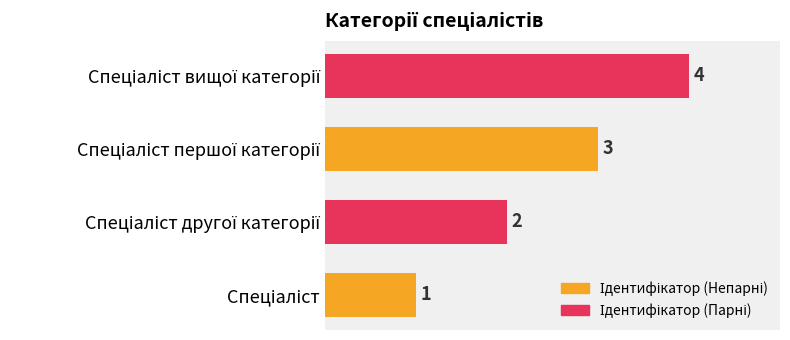

What is the maximum value shown in the chart?

4